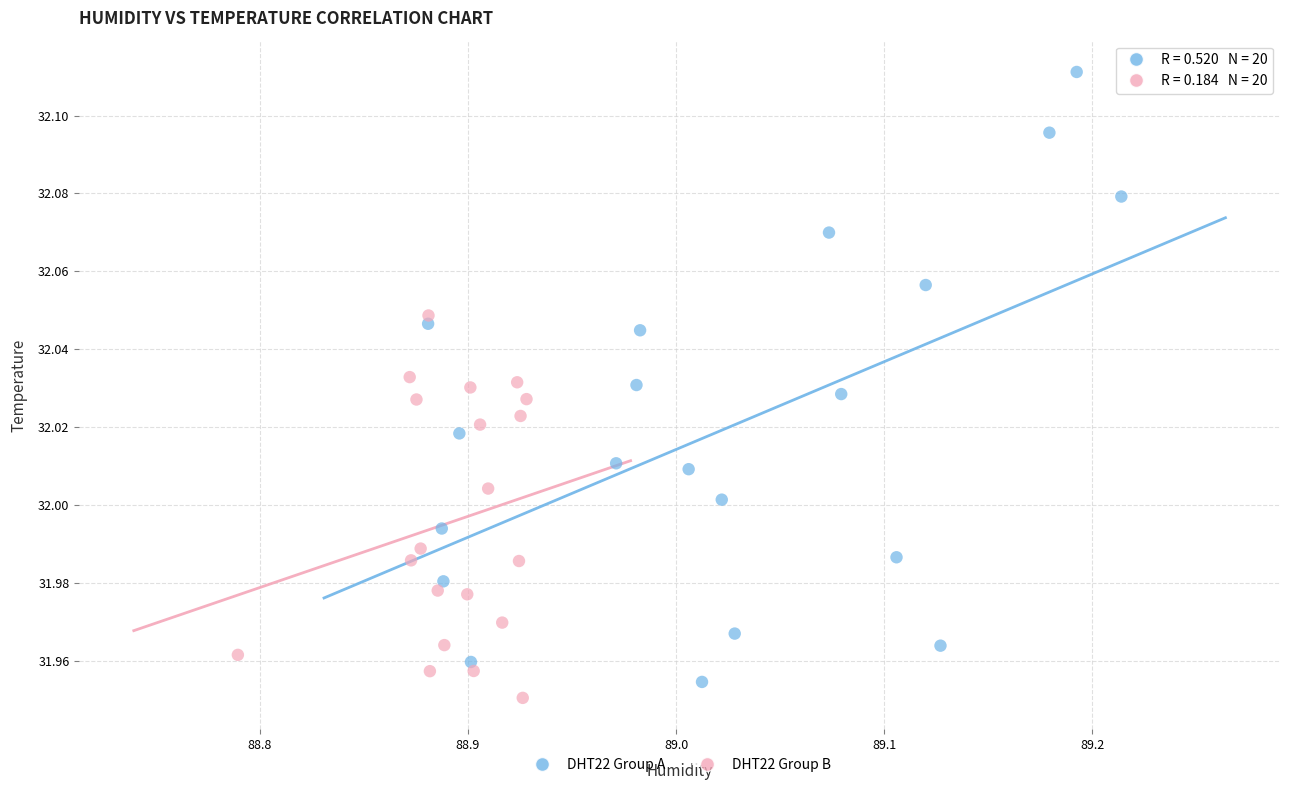

Which series has the widest spread of Y values?

DHT22 Group A